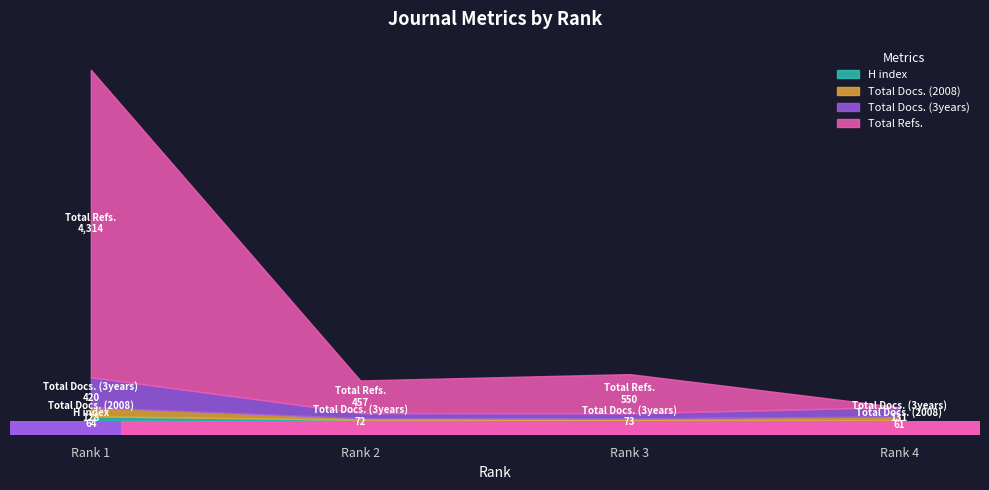

Which series has the widest spread of values?

Total Refs.